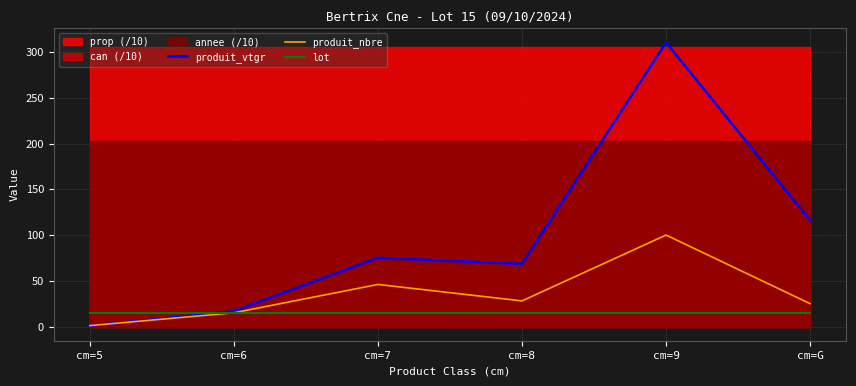

Is the value of lot at cm=7 greater than the value of produit_nbre at cm=G?

No